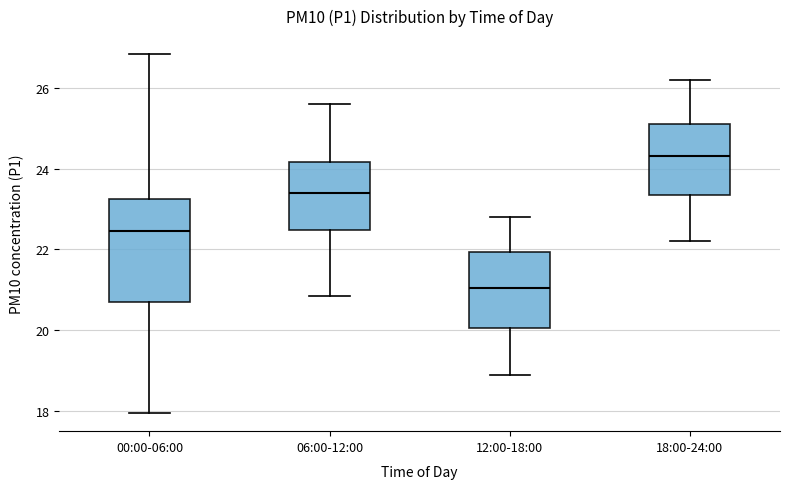

Where is the lower edge of the box for 00:00-06:00 on the y-axis? The values are not printed on the chart, so give them approximately, as read against the axis.

20.8